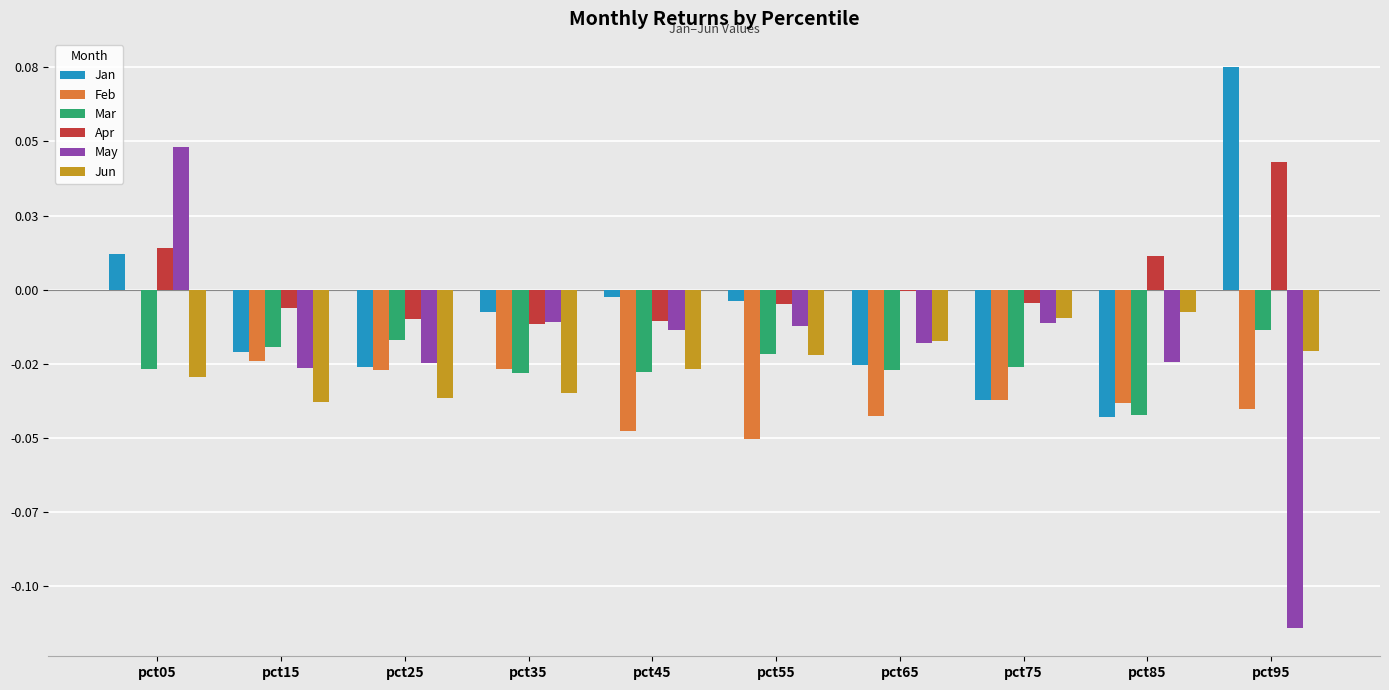

What are all the series names shown in the legend?

Jan, Feb, Mar, Apr, May, Jun